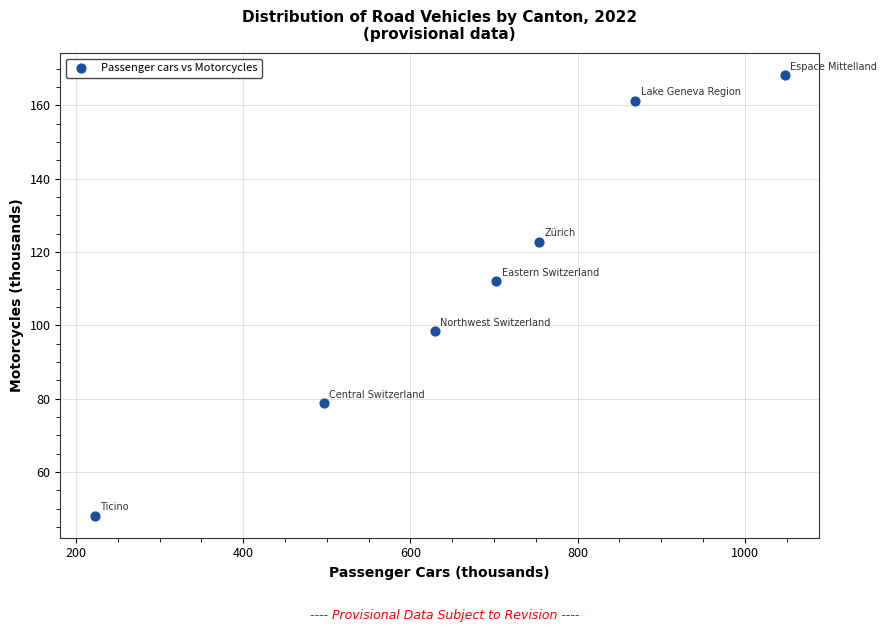

What is the range of Y values (max minus min)?

120.1